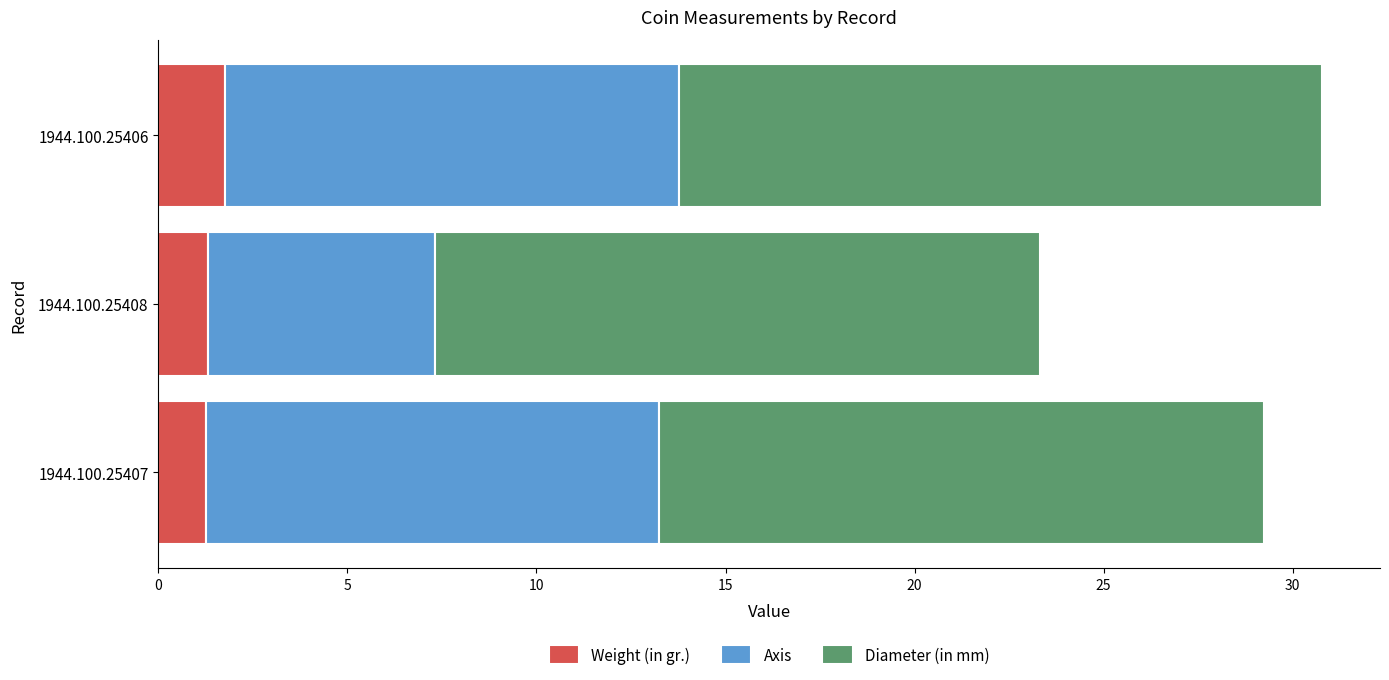

What is the total value across all series at 1944.100.25408?

23.3